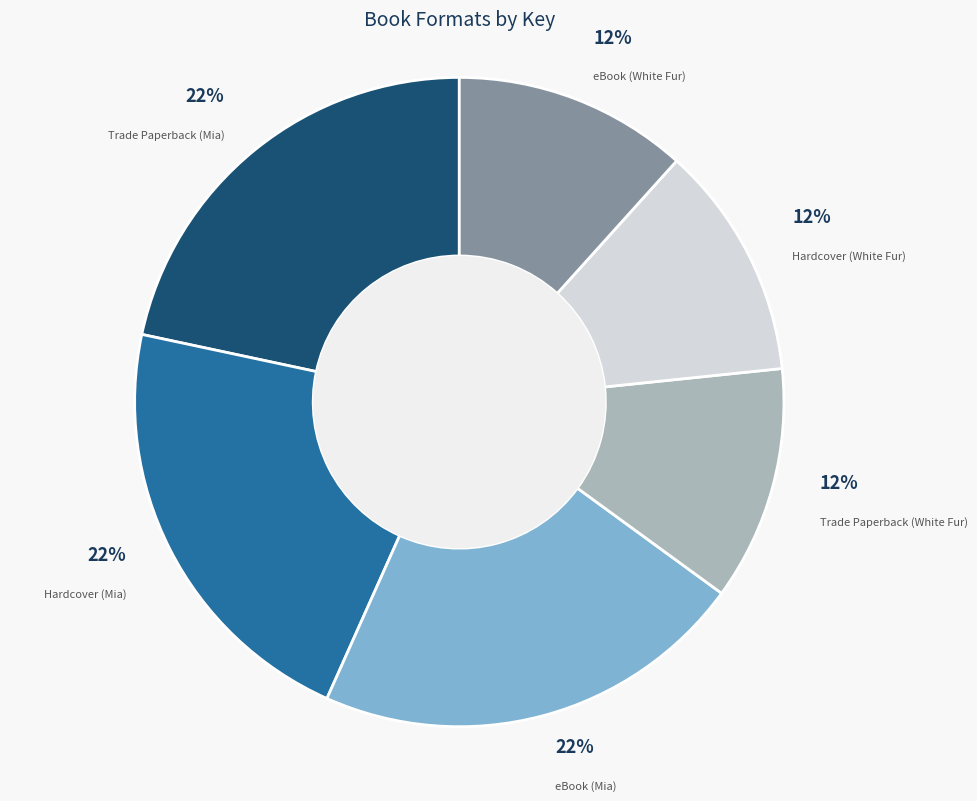

What is the ratio of the value at Trade Paperback (Mia) to the value at eBook (Mia)?

1.0